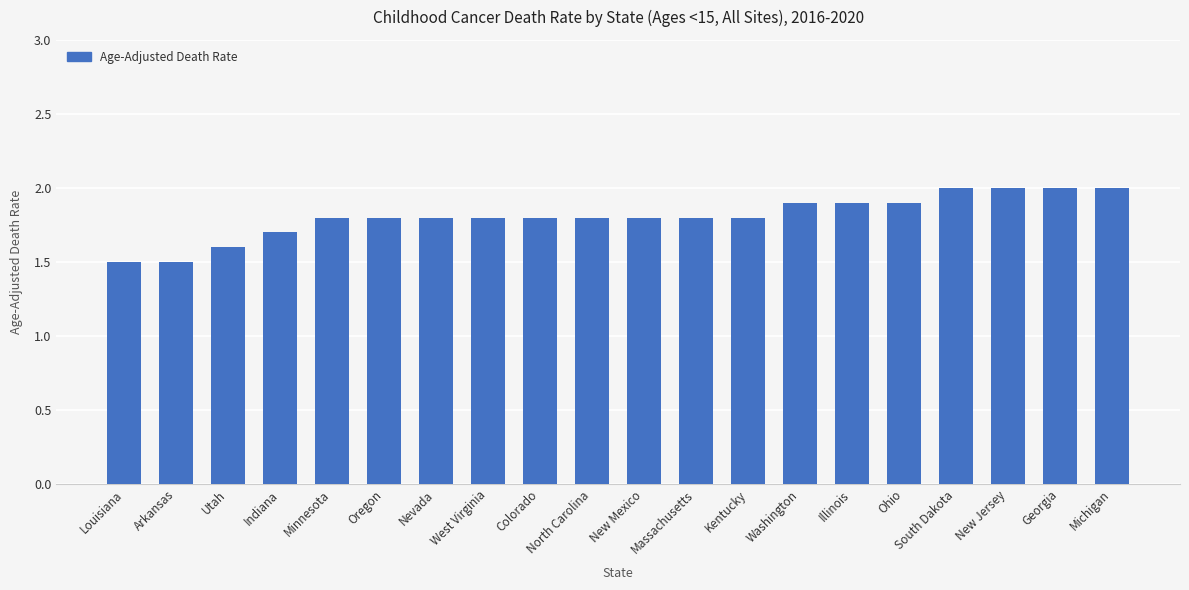

How many bars are there in total?

20